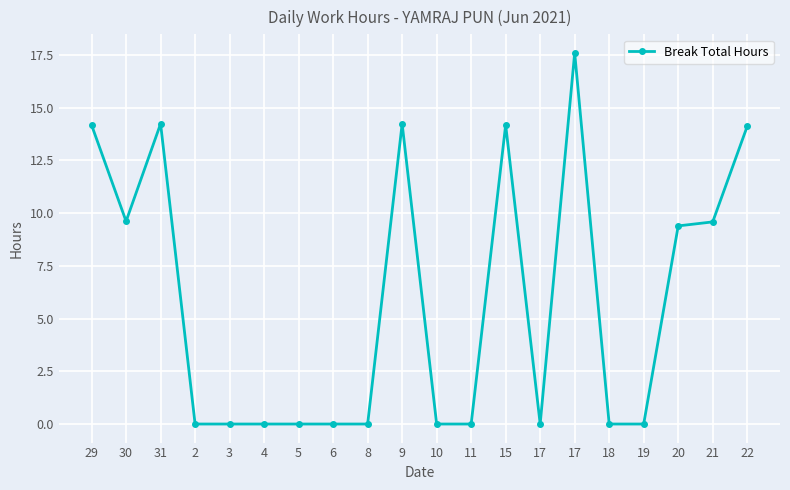

The value at 2 is -11.1. True or false?

False